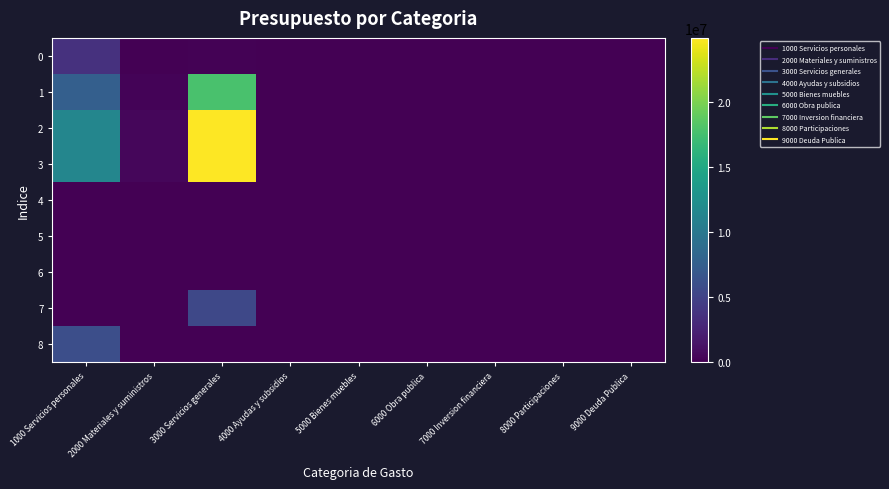

How many categories are shown in the chart?

9